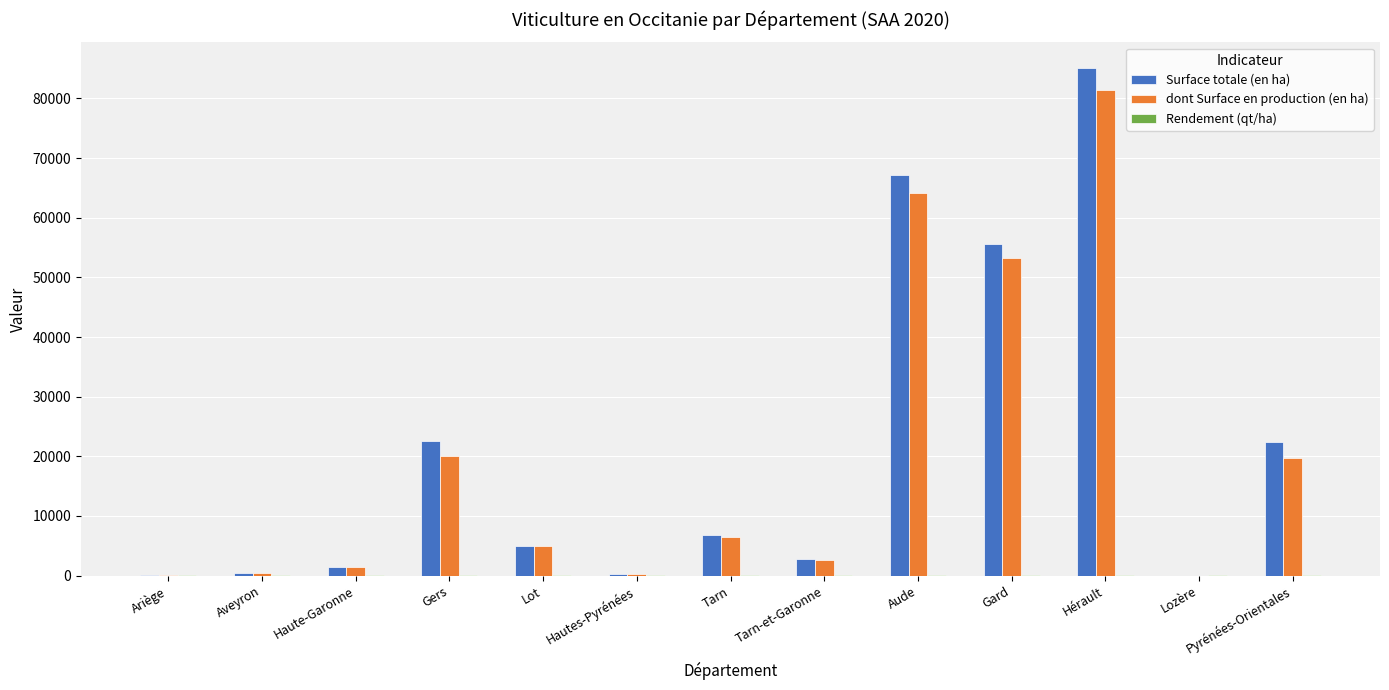

At which label is Surface totale (en ha) closest to 42584?

Gard